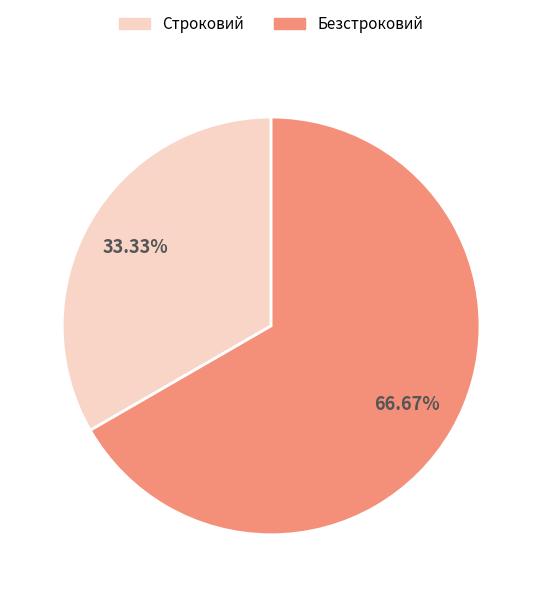

To the nearest percent, what is the difference between the largest and smallest slice percentages?

33%